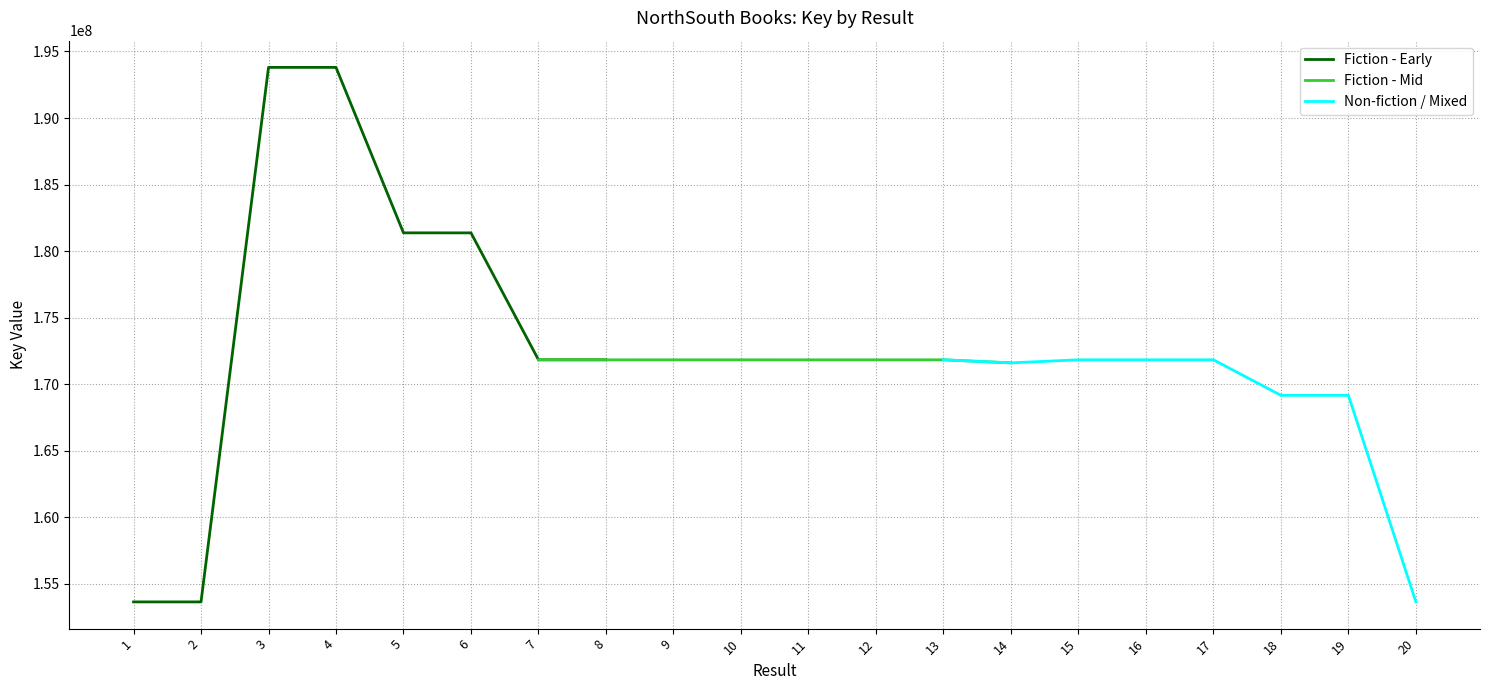

True or false: Fiction - Mid has a value of 237811317 at 10.

False